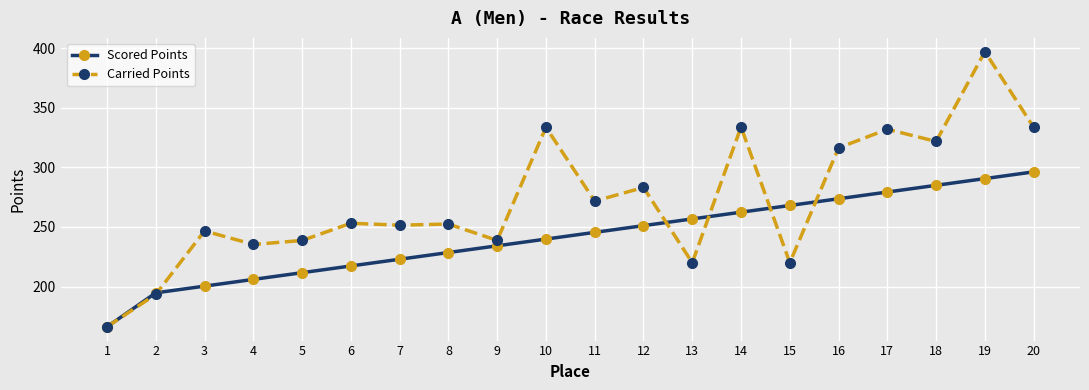

Where is the first local maximum for Carried Points?

3